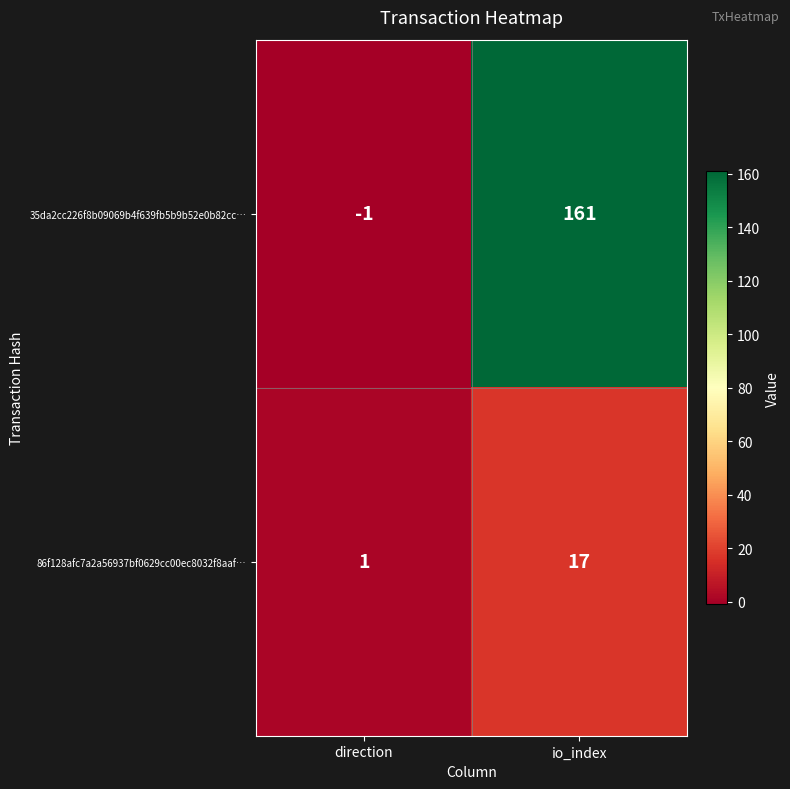

Rank the series by their maximum value, from highest to lowest.

35da2cc226f8b09069b4f639fb5b9b52e0b82cc…, 86f128afc7a2a56937bf0629cc00ec8032f8aaf…